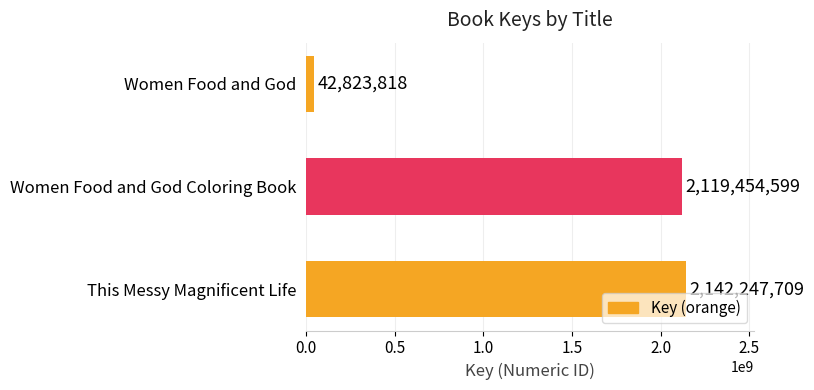

Rank the categories by value from highest to lowest.

This Messy Magnificent Life, Women Food and God Coloring Book, Women Food and God